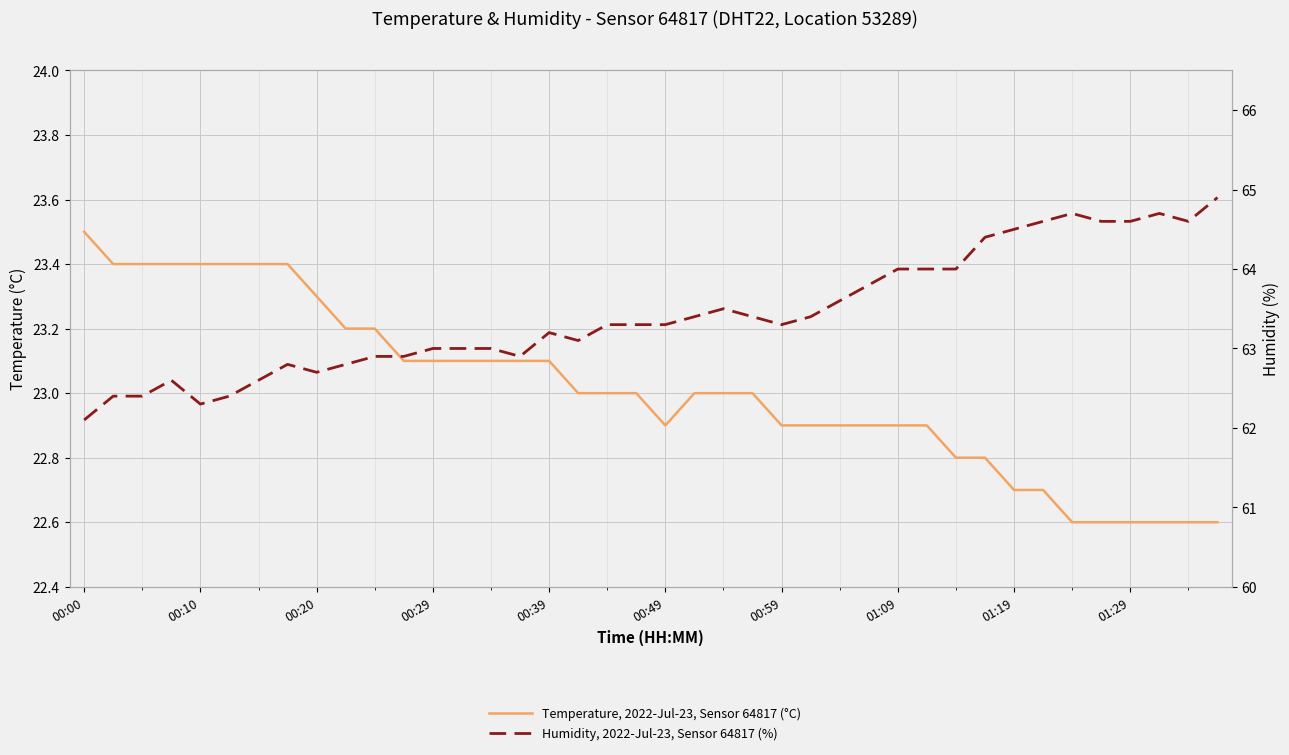

Is the value of Temperature, 2022-Jul-23, Sensor 64817 (°C) at 00:20 greater than the value of Humidity, 2022-Jul-23, Sensor 64817 (%) at 37?

No